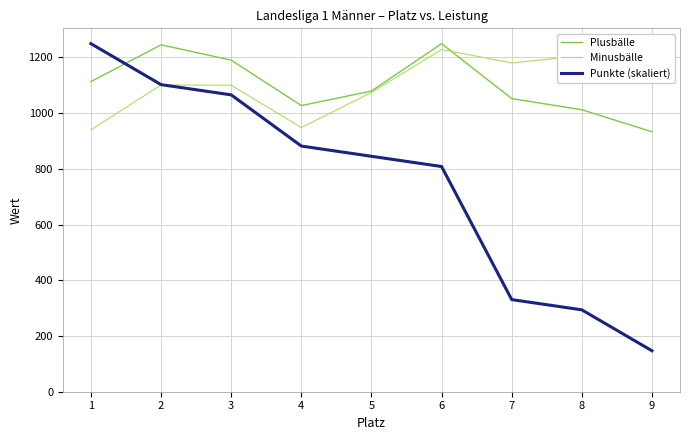

How many times do Punkte (skaliert) and Minusbälle cross each other?

1